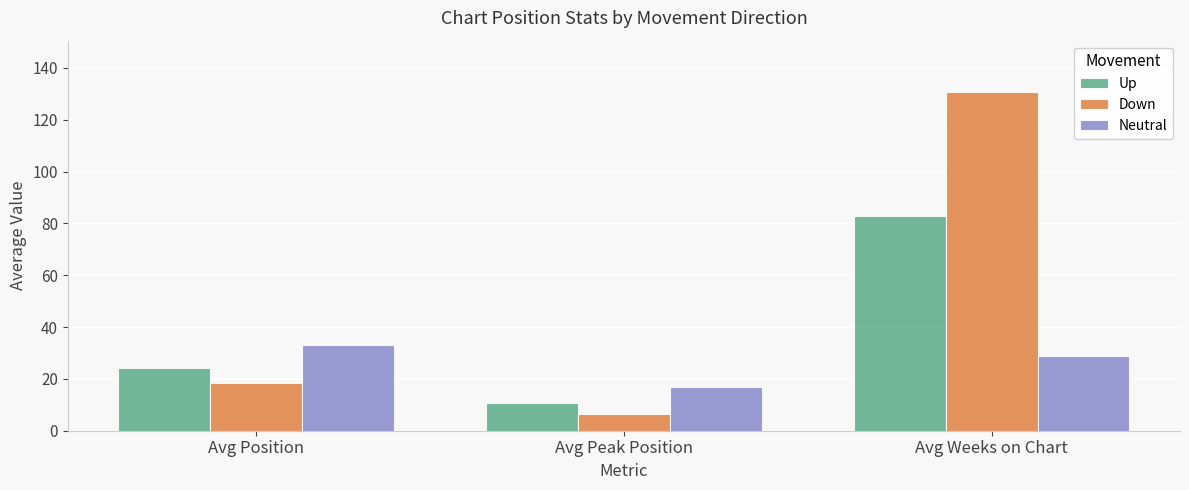

What is the sum of all Neutral values?

79.0